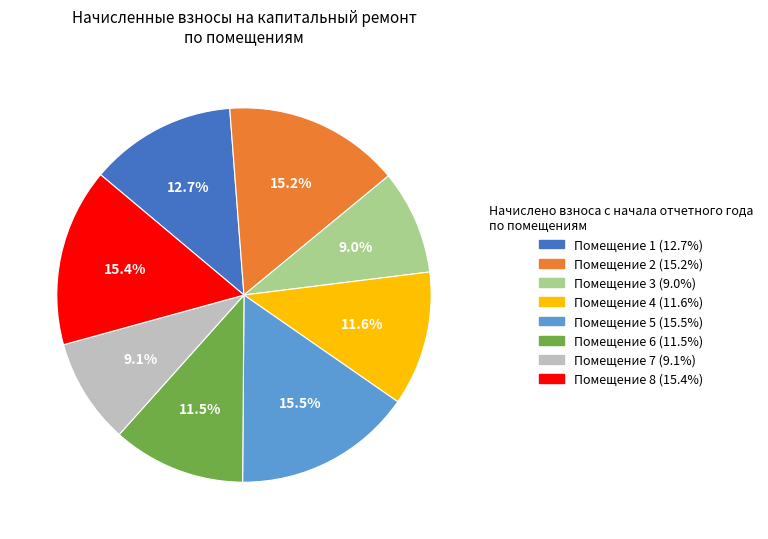

How many slices are in this pie chart?

8